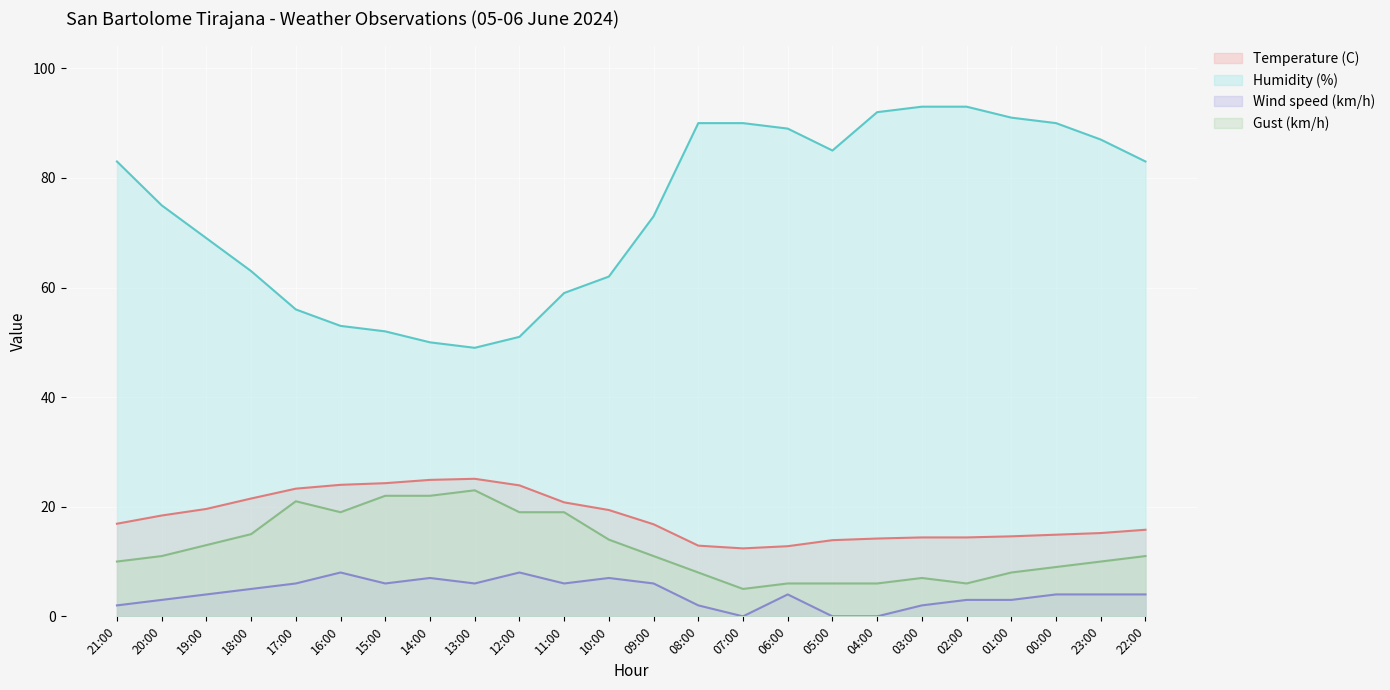

What is the average value of the Gust (km/h) series?

12.5